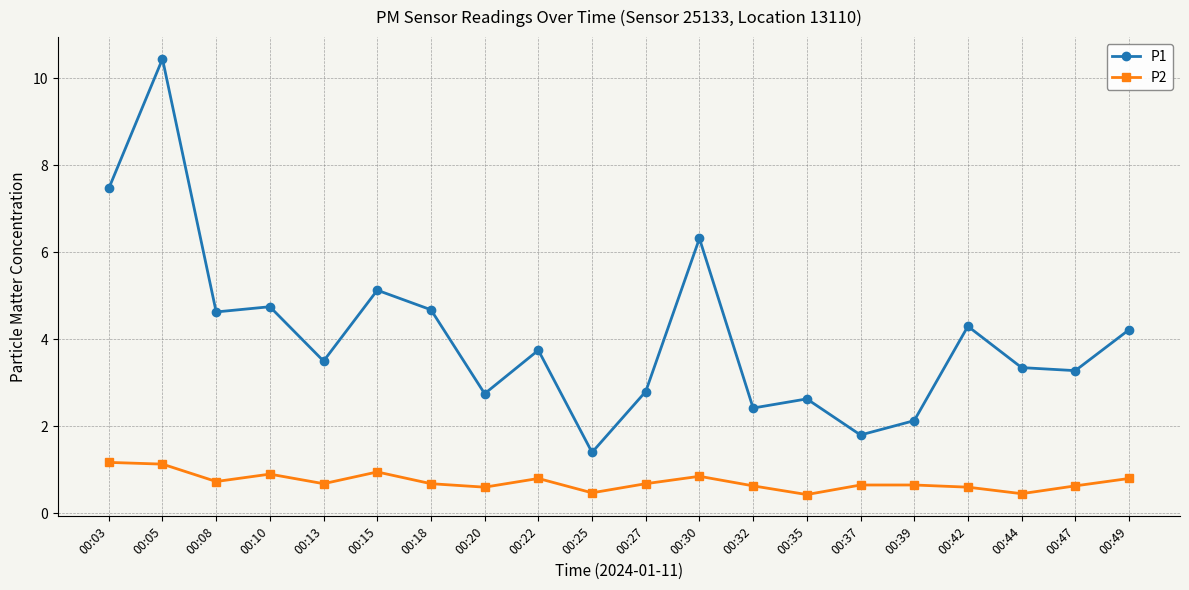

Where is P1 nearest to the value 5?

00:15